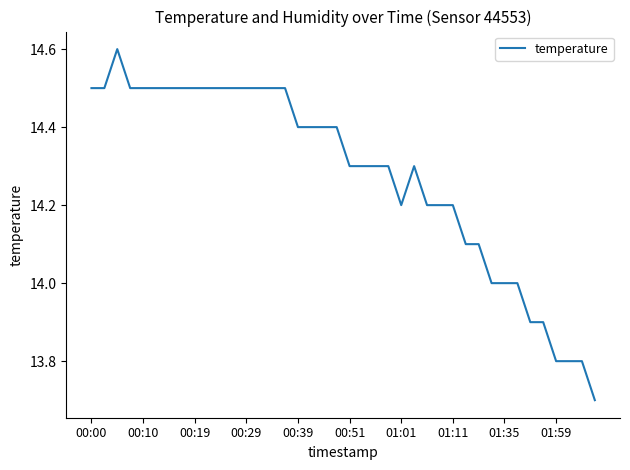

What is the minimum value shown in the chart?

13.7